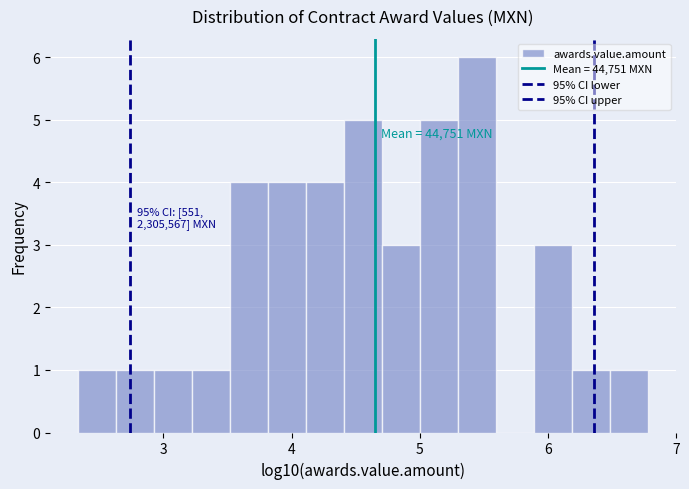

Around what value on the x-axis is the tallest bar? Give the approximate position of its centre, as read against the axis.

5.4